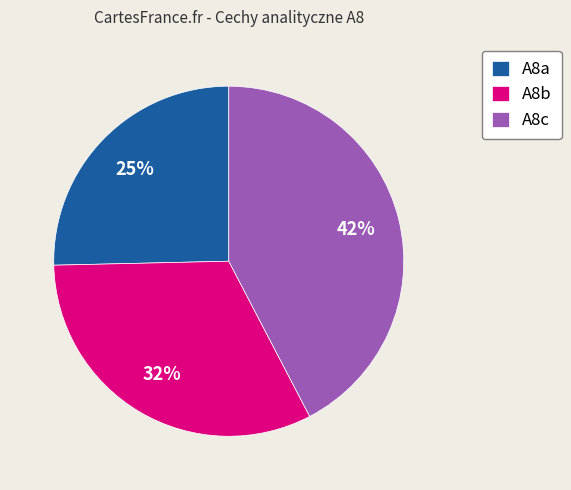

What is the largest slice in the pie chart?

A8c